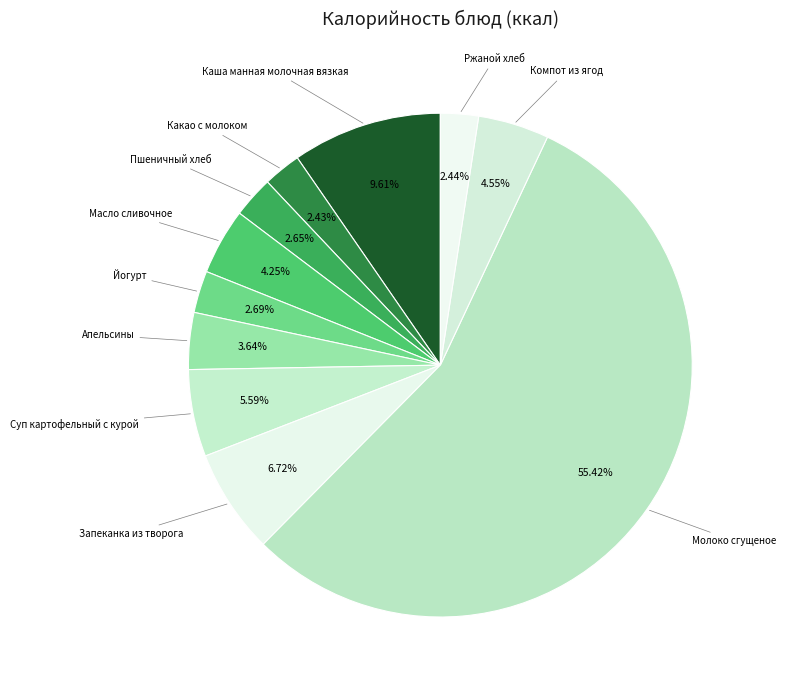

Is Молоко сгущеное the majority of the pie?

Yes